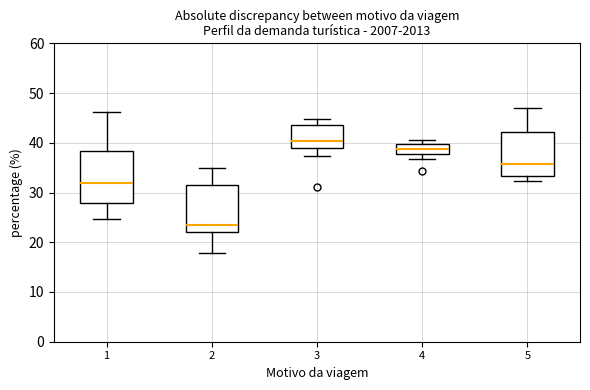

Reading left to right, transcribe this box plot: for each box, give where its median line is, the range the box spans, and where its two whiskers end, as read against the y-axis. The values are not printed on the chart, so give them approximately, as read against the axis.

1: median 32, box 28 to 38, whiskers 25 to 46
2: median 23, box 22 to 32, whiskers 18 to 35
3: median 40, box 39 to 44, whiskers 37 to 45
4: median 39, box 38 to 40, whiskers 37 to 41
5: median 36, box 33 to 42, whiskers 32 to 47